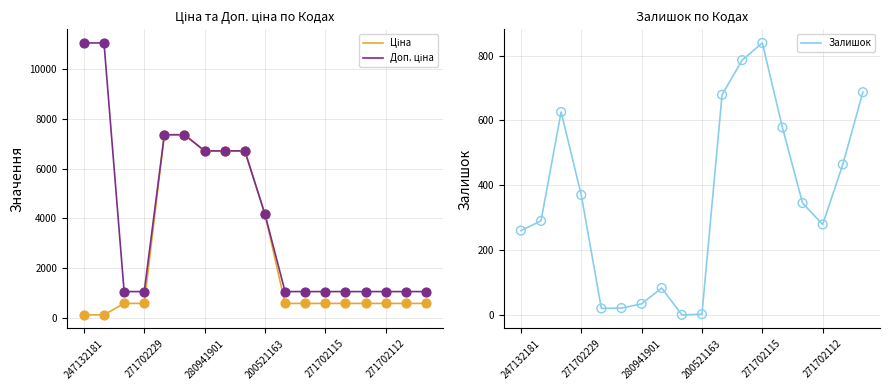

Which series contains the highest Y value?

Доп. ціна